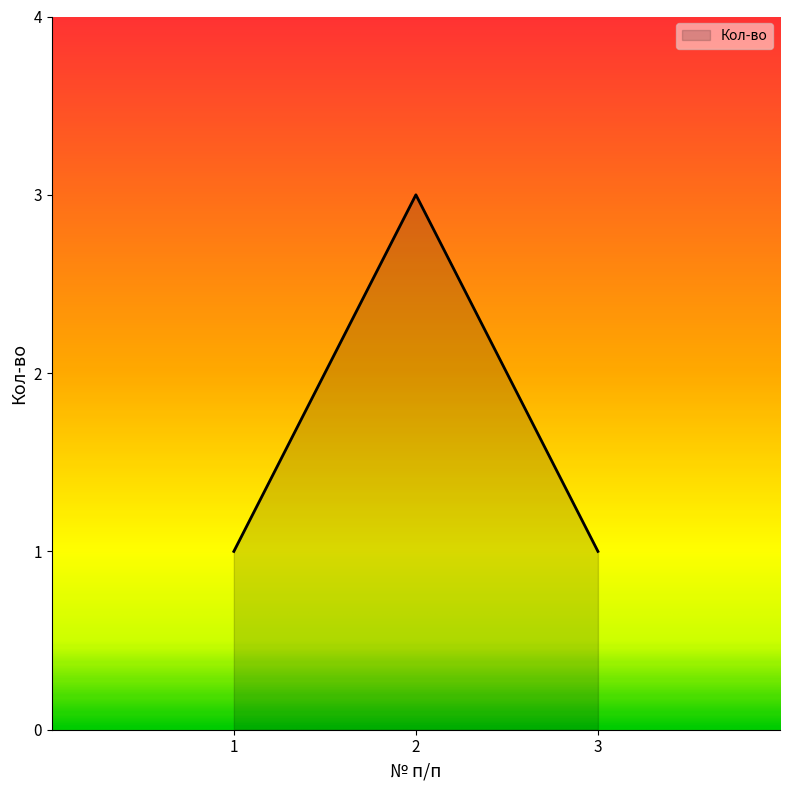

Approximately how many times larger is the value at 2 compared to 3?

3.0